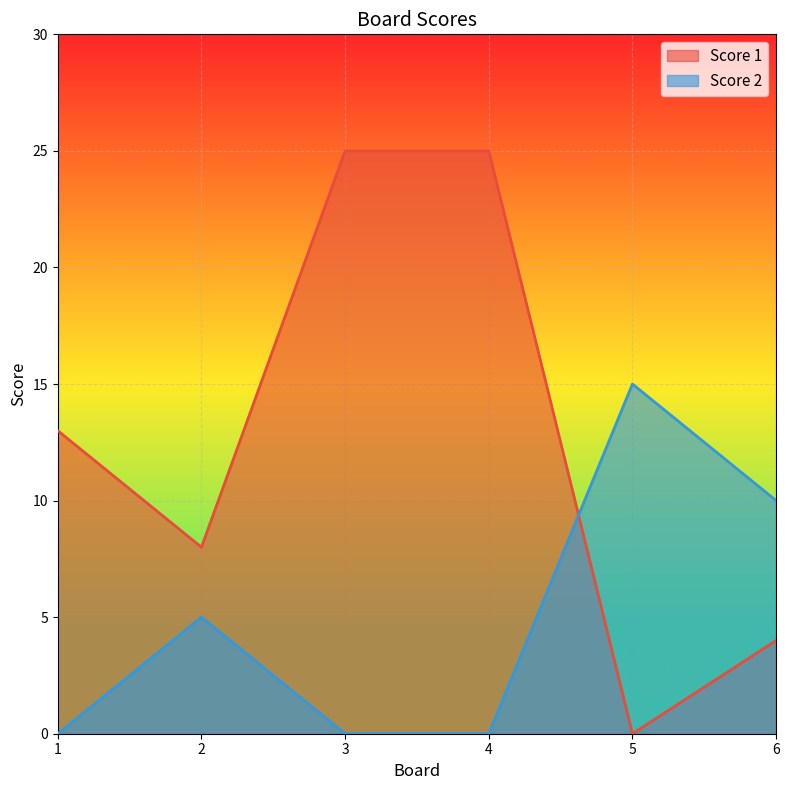

What is the sum of all Score 2 values?

30